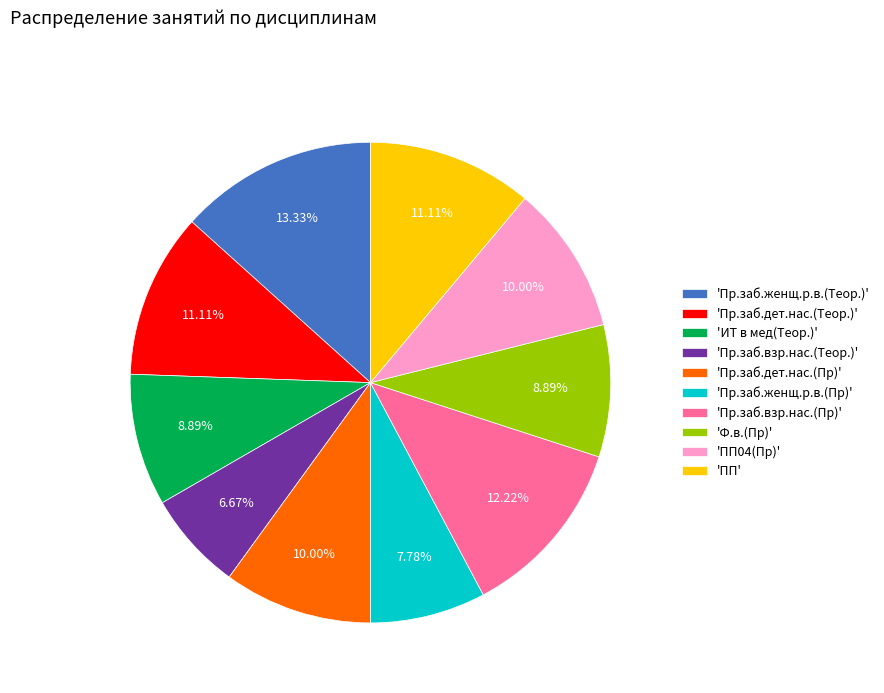

Between 'Пр.заб.дет.нас.(Пр)' and 'Ф.в.(Пр)', which is larger?

'Пр.заб.дет.нас.(Пр)'